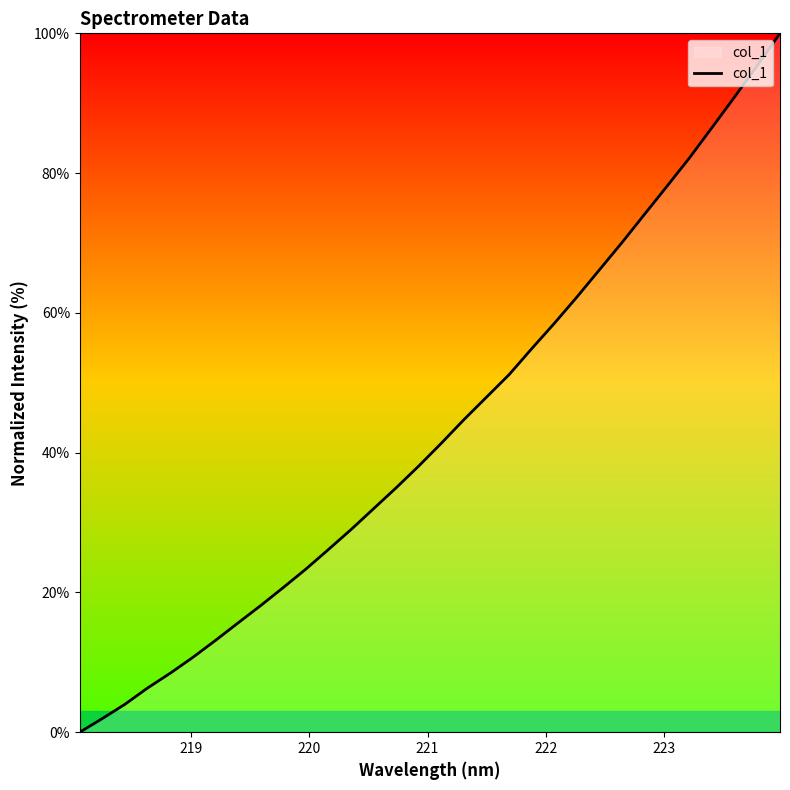

What is the greatest value displayed?

100.0